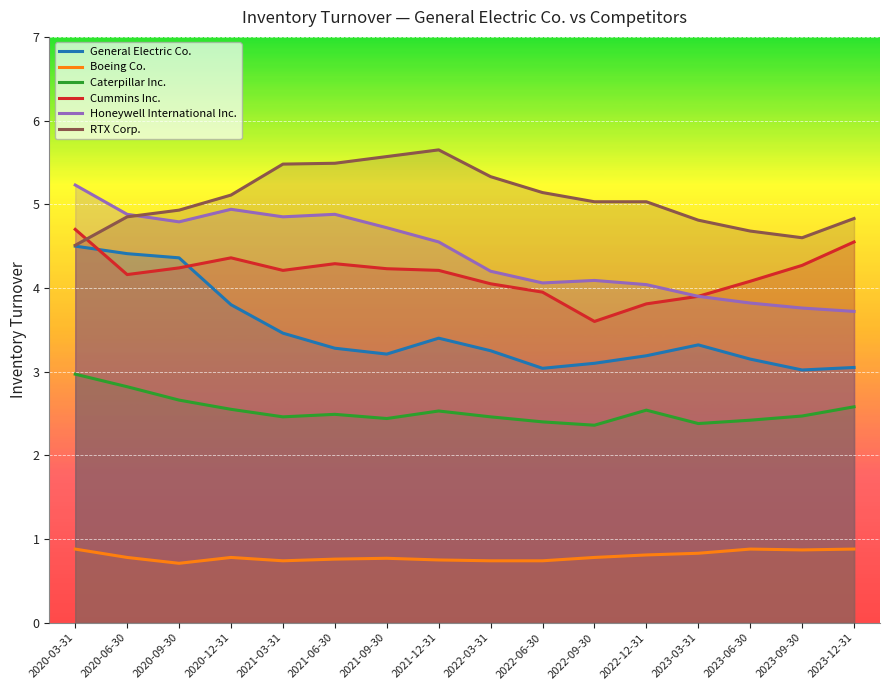

True or false: Boeing Co. and RTX Corp. intersect in this chart.

False